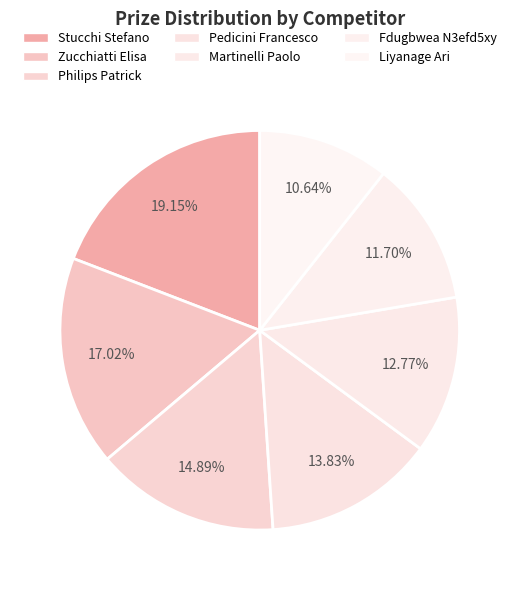

To the nearest percent, what percentage of the pie is Stucchi Stefano?

19%